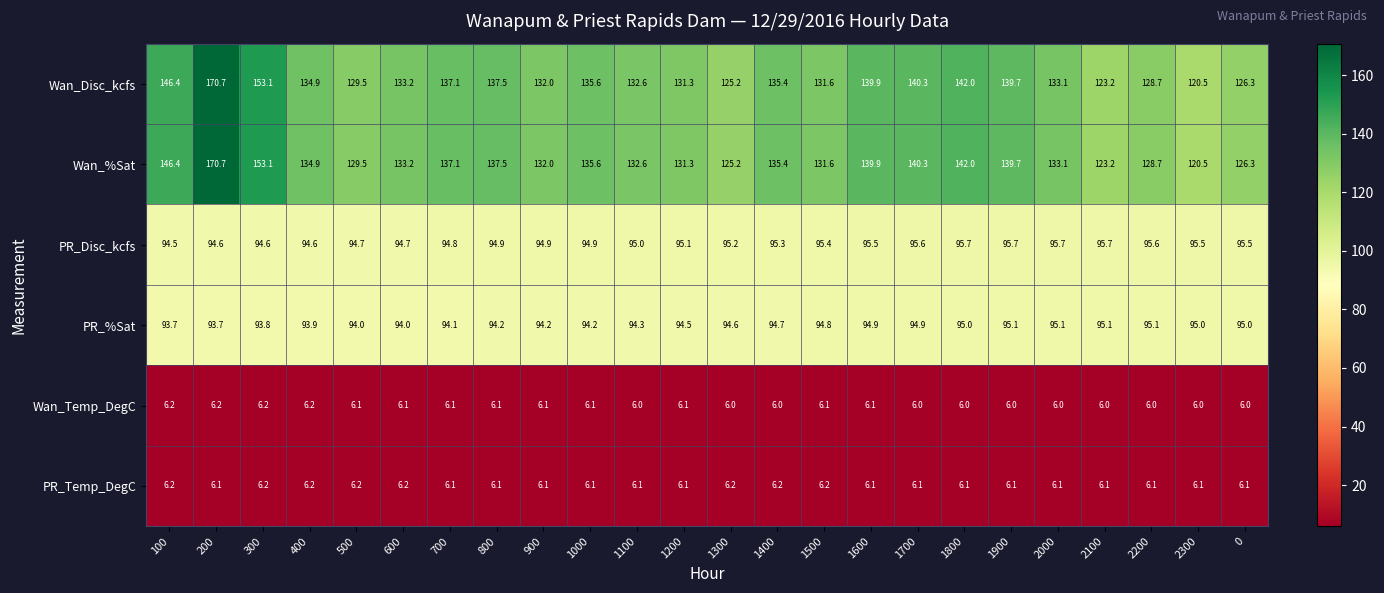

What is the total value across all series at 1200?

464.4